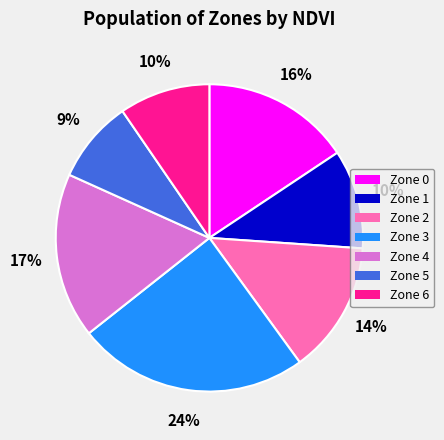

How many slices are in this pie chart?

7